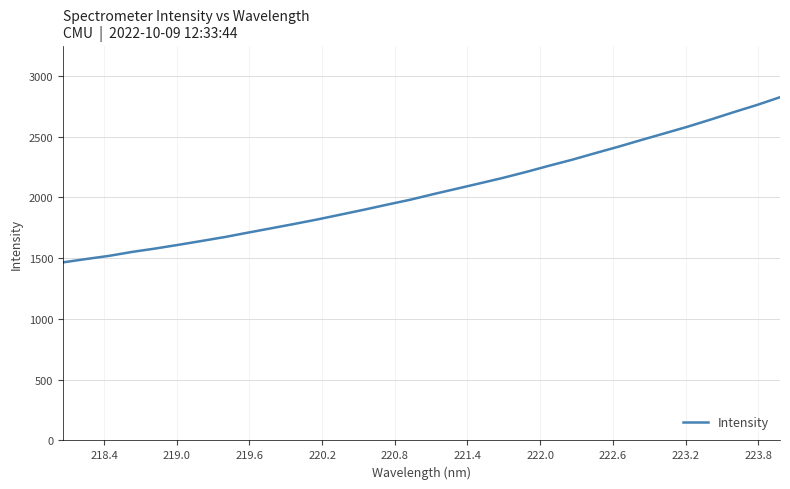

What is the difference between the maximum and minimum values?

1359.3